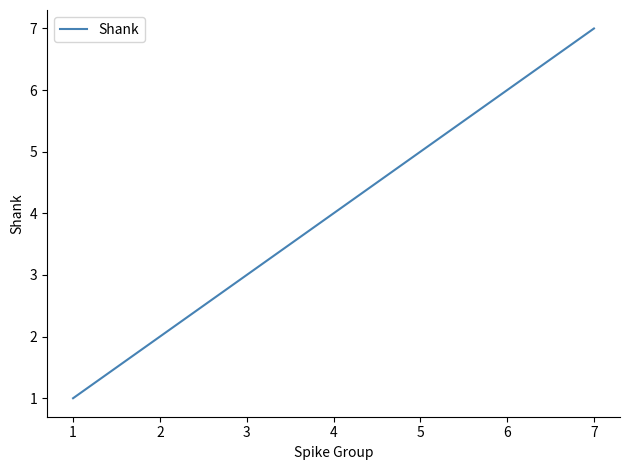

What is the difference between the maximum and second lowest values?

5